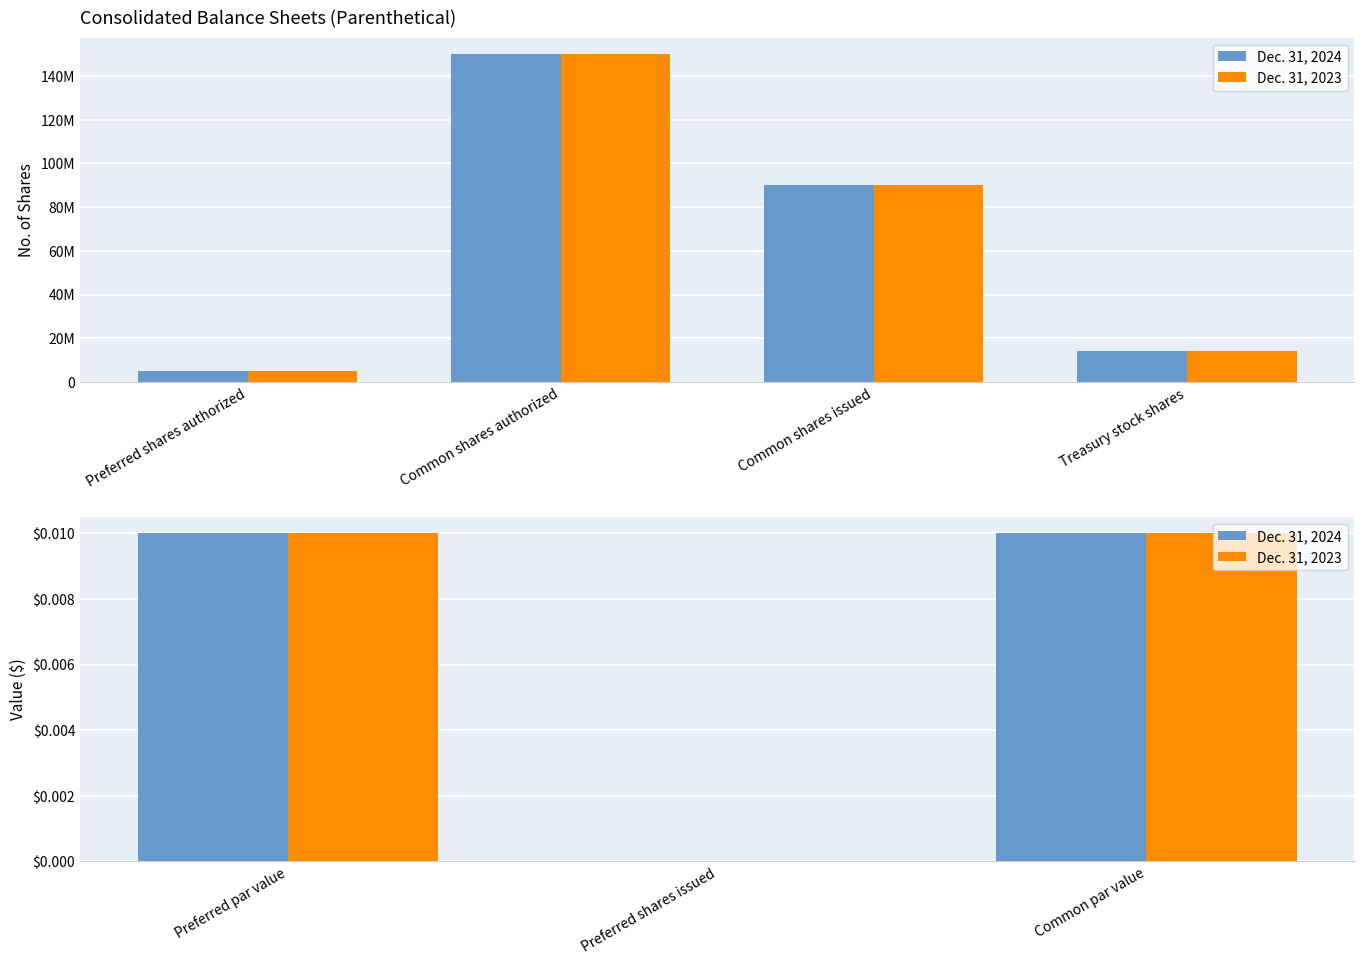

Count the Dec. 31, 2023 values in the range 0 to 1.

3